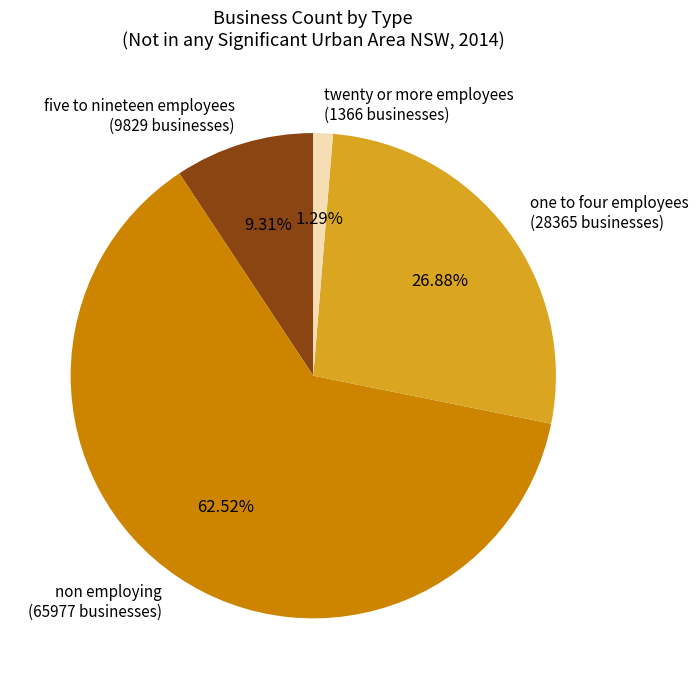

Count the number of slices in the pie.

4